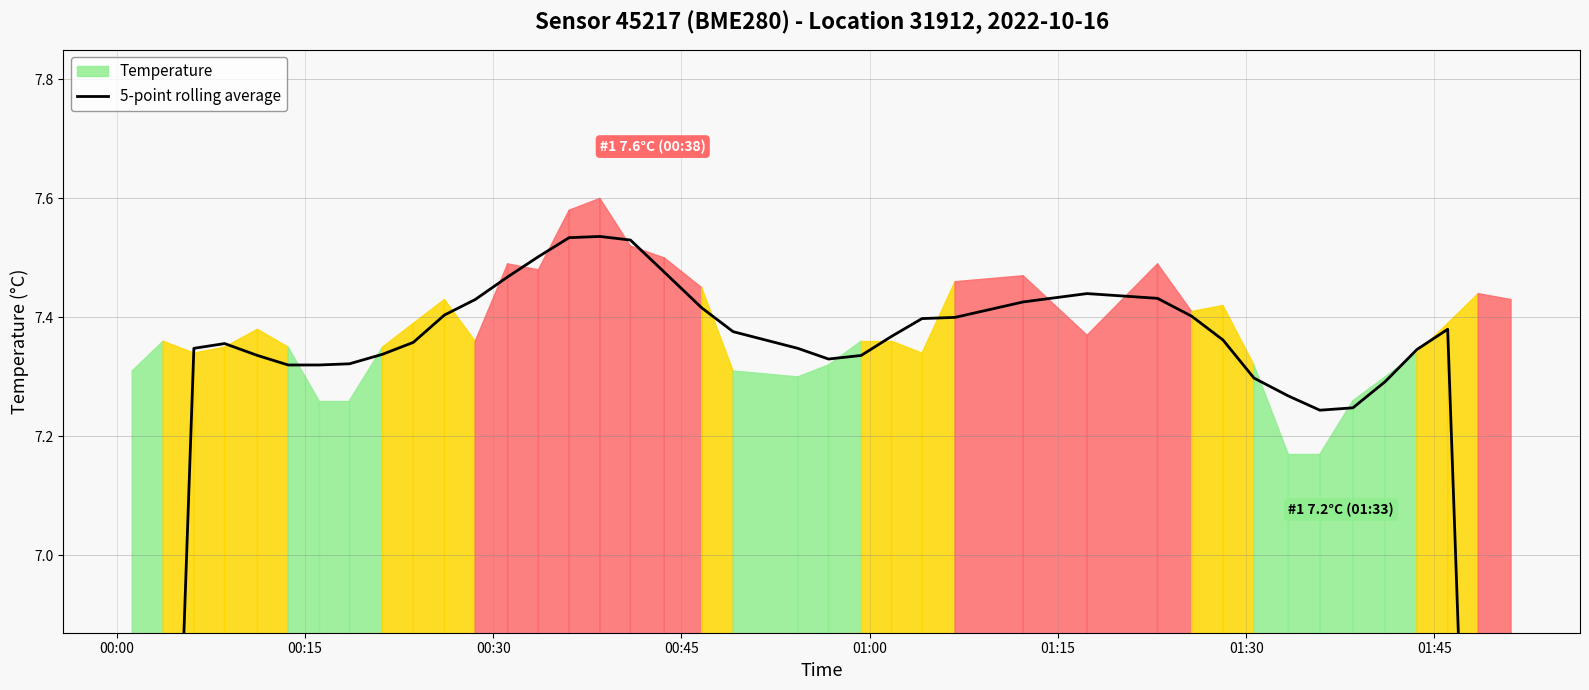

How many lines are shown in the chart?

1